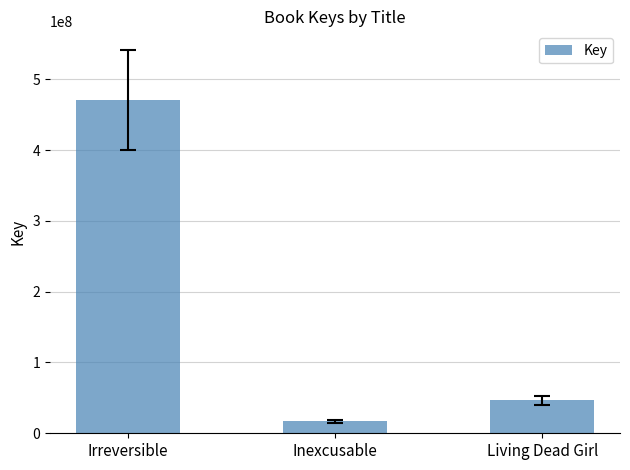

Where does the data first go above 46306173?

Irreversible